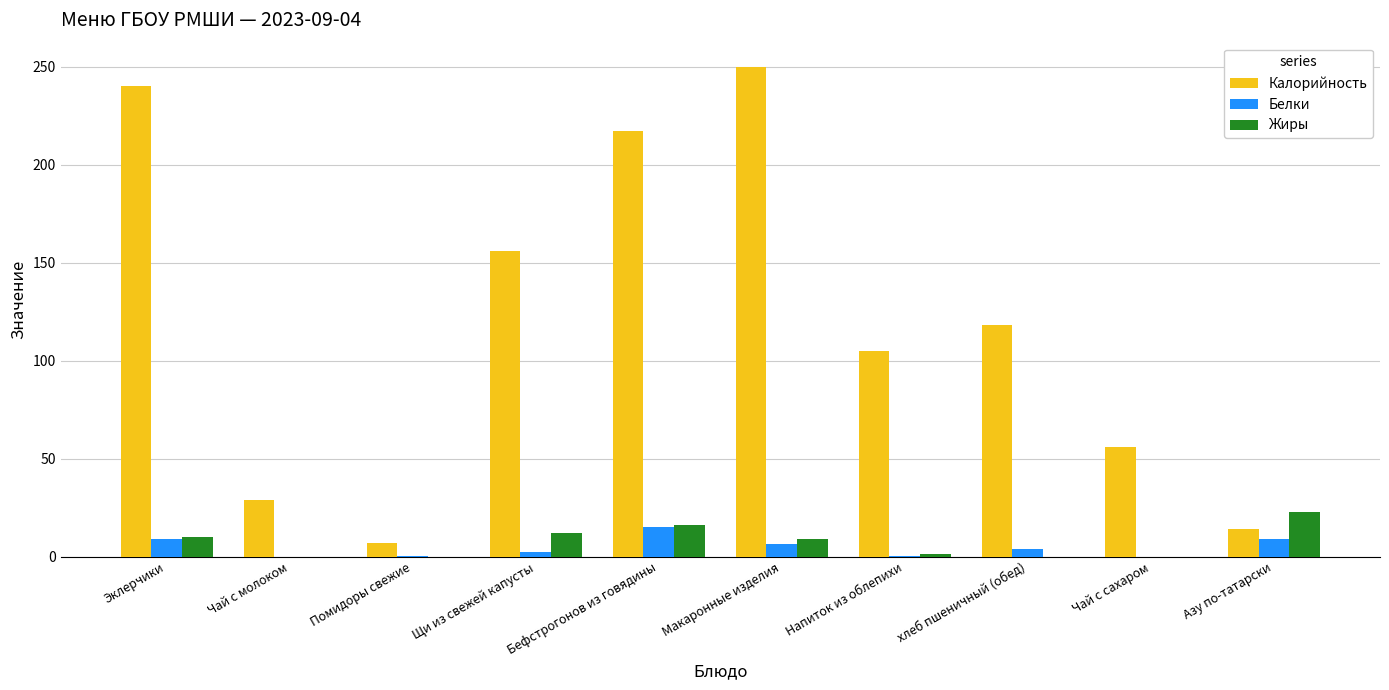

Which series has the largest total across all categories?

Калорийность